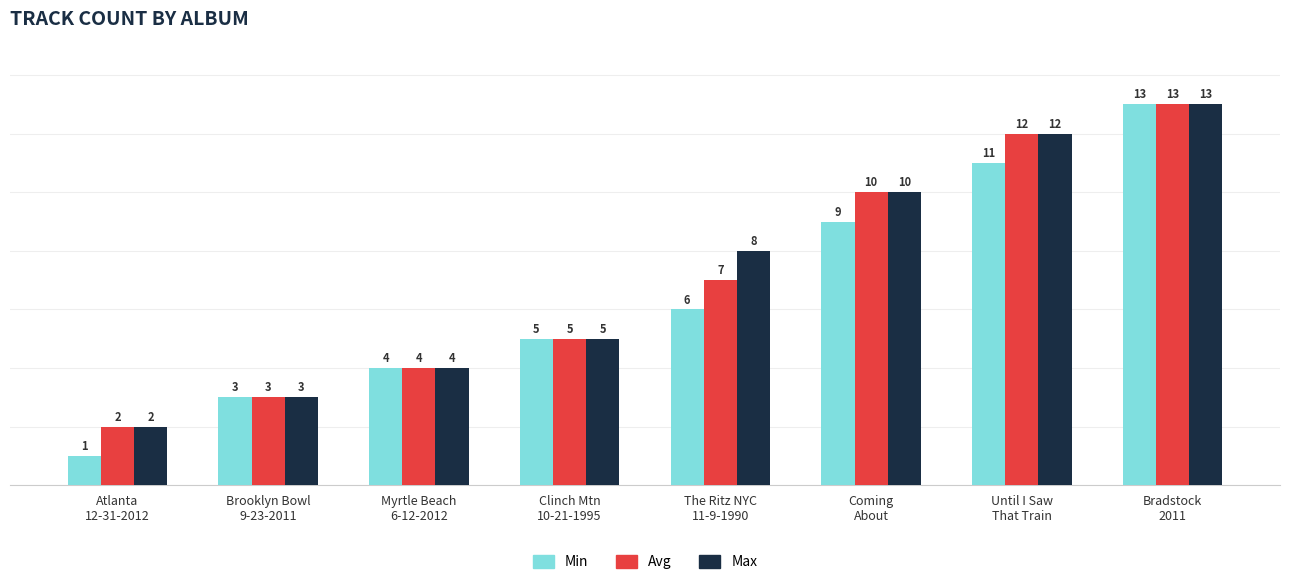

At which category is the sum across all series the highest?

Bradstock
2011